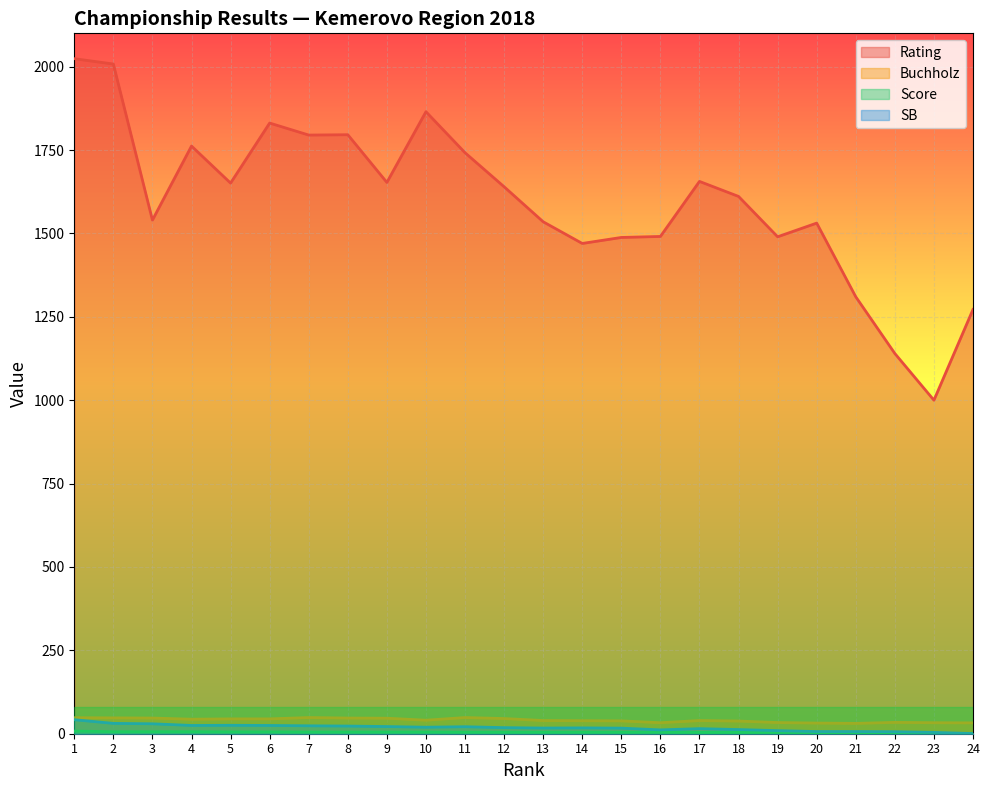

Is the value of Rating at 6 greater than the value of SB at 12?

Yes